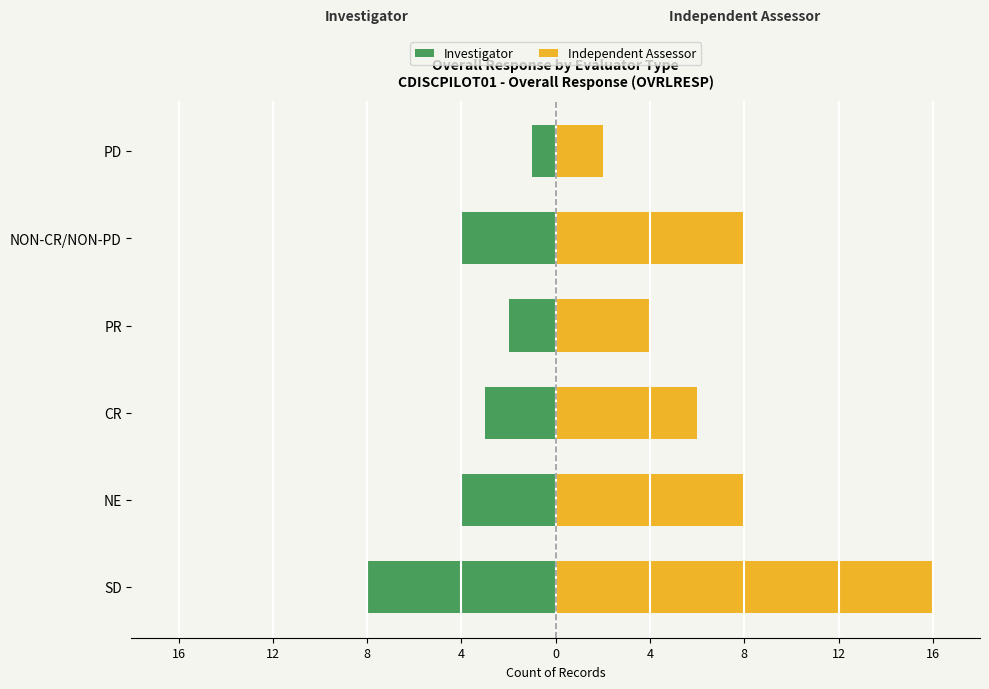

What is the value of the Investigator bar at the 2nd from the left?

-4